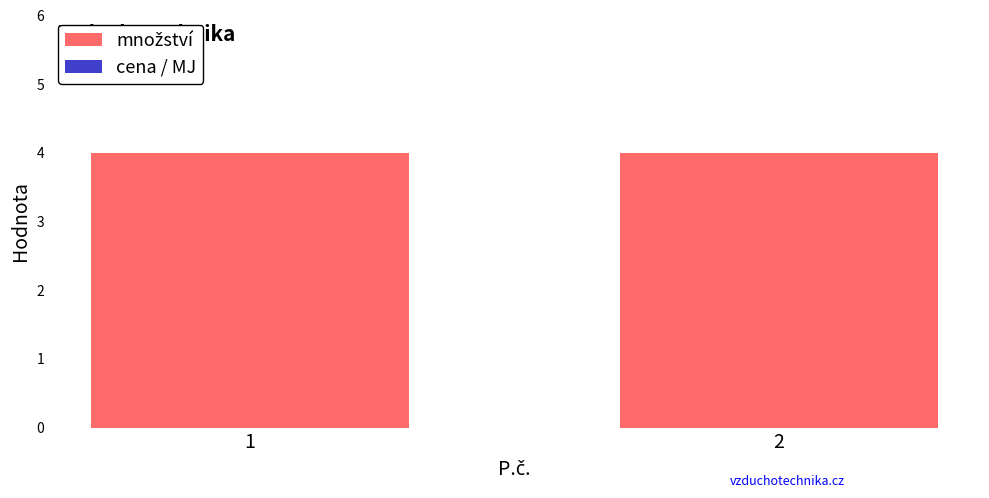

At which label does množství reach its peak?

1